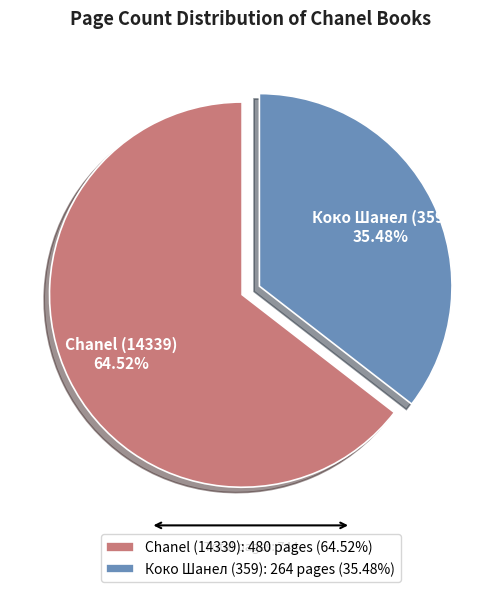

The Коко Шанел (359) slice represents 35% of the pie. True or false?

True